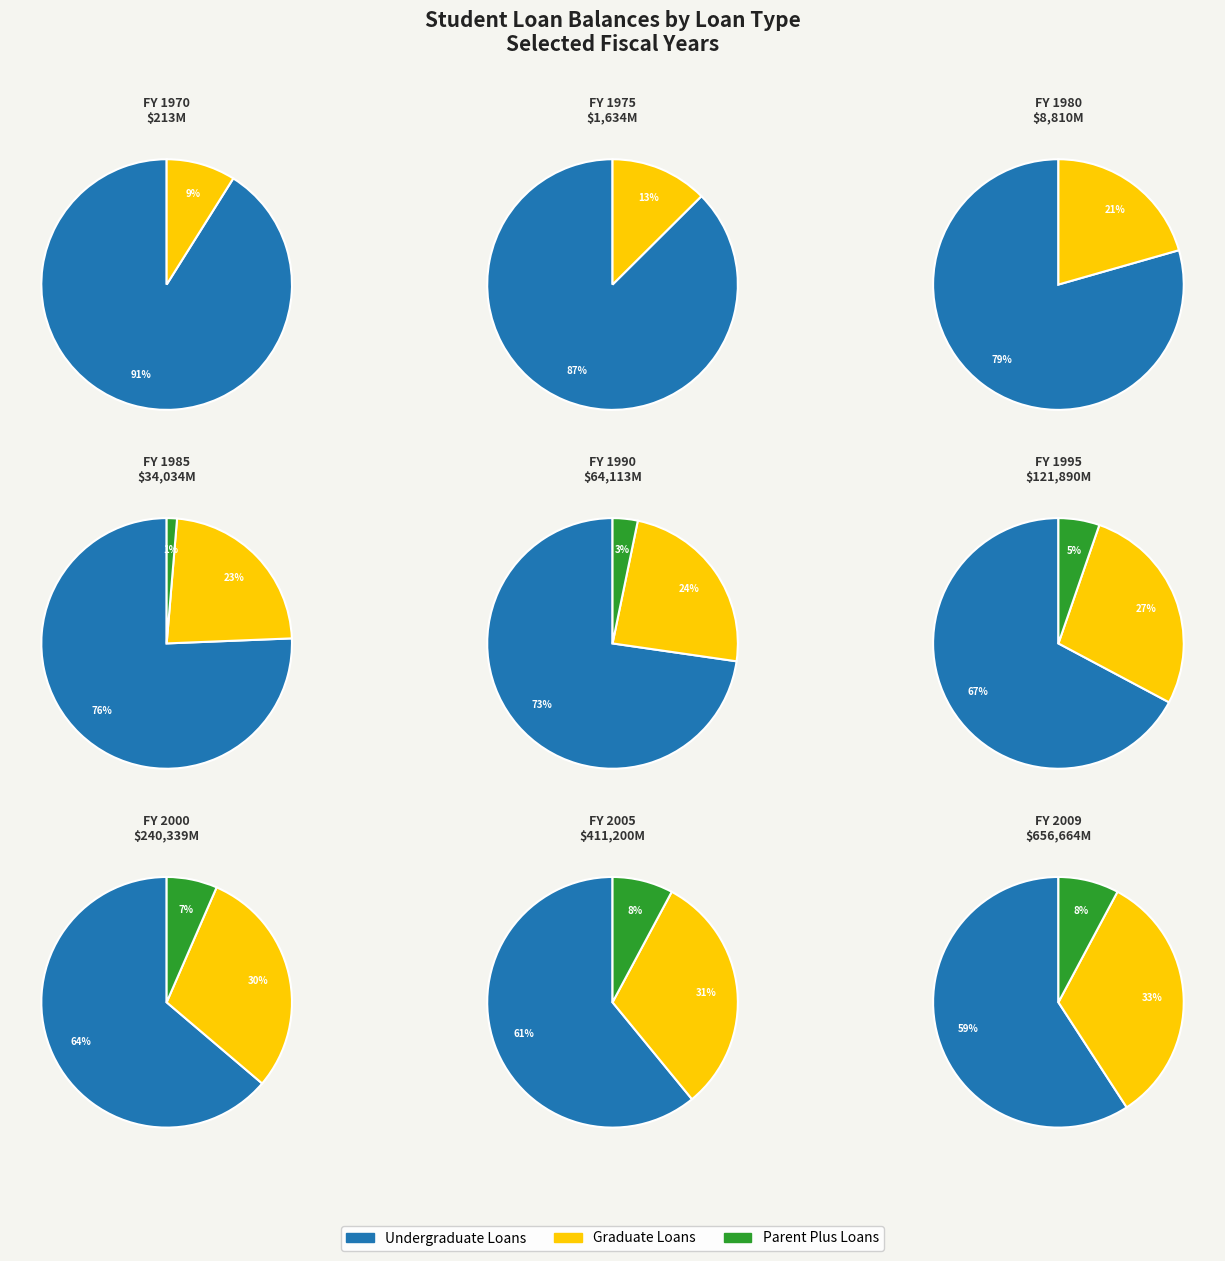

Does 1975 represent more than half of the total?

No